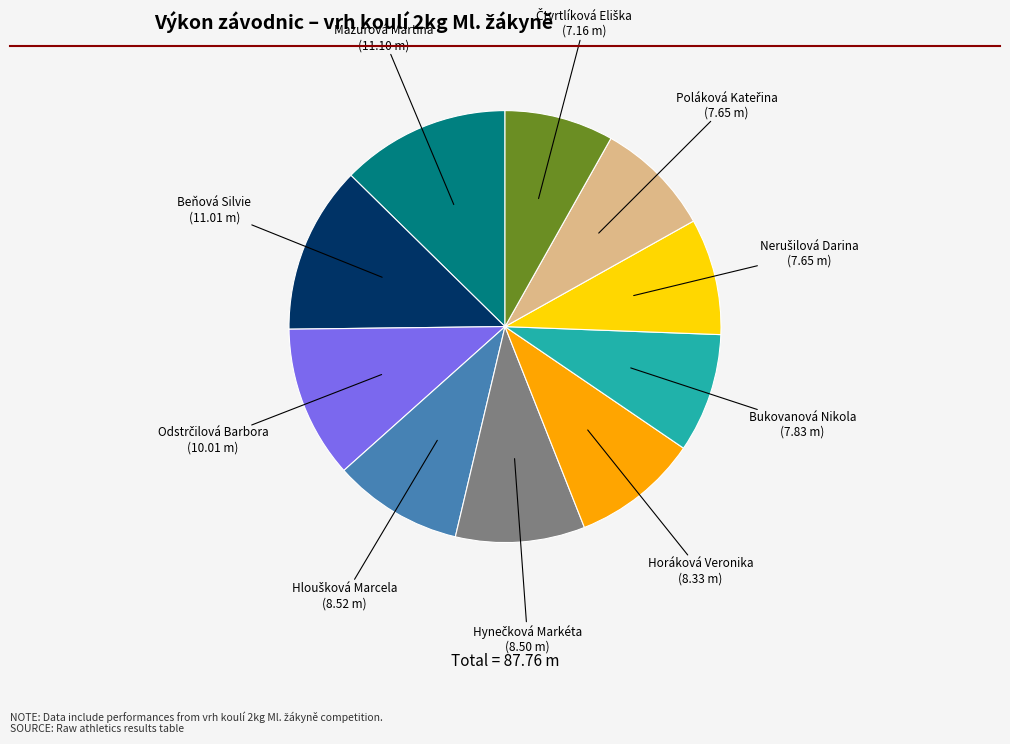

Does any single category account for the majority?

No